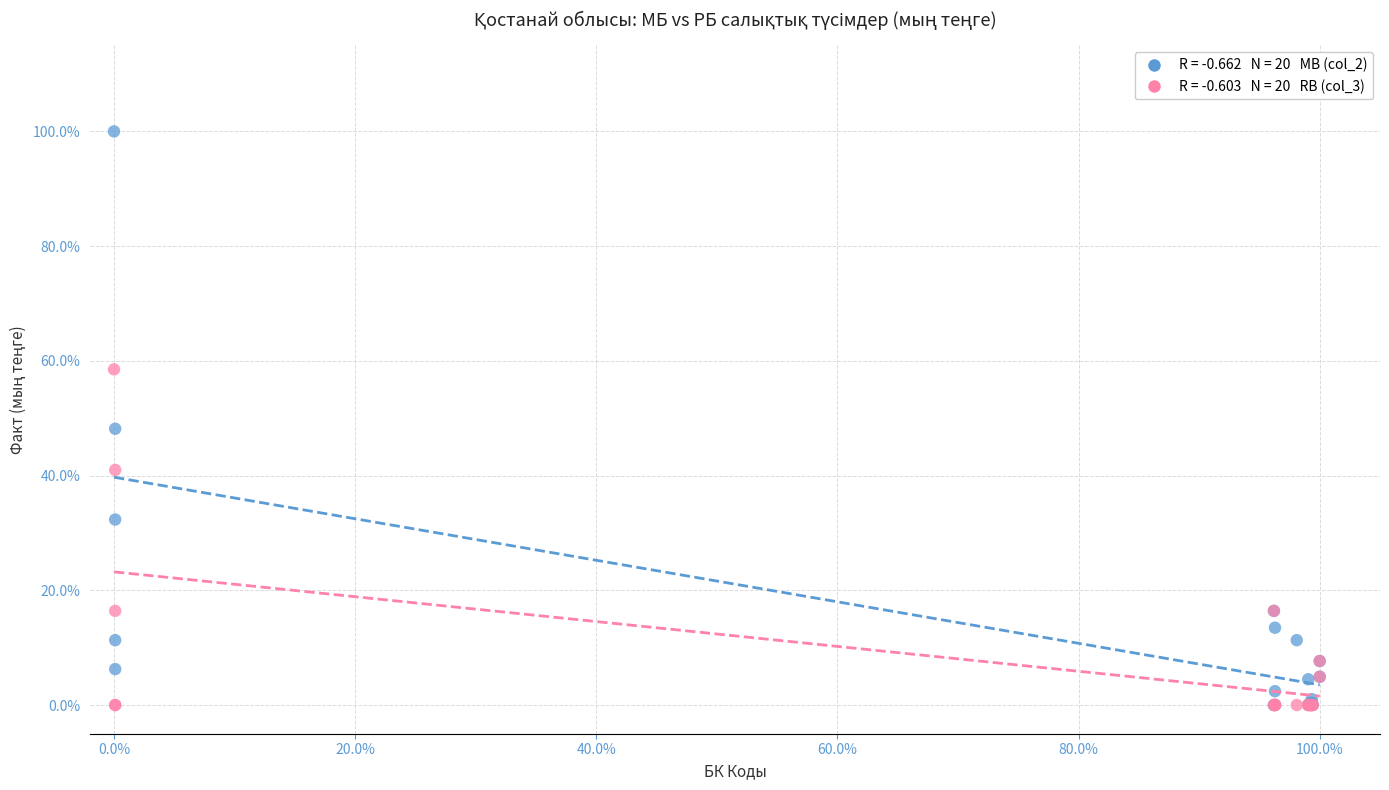

Across all series, what Y value is closest to 50?

48.2